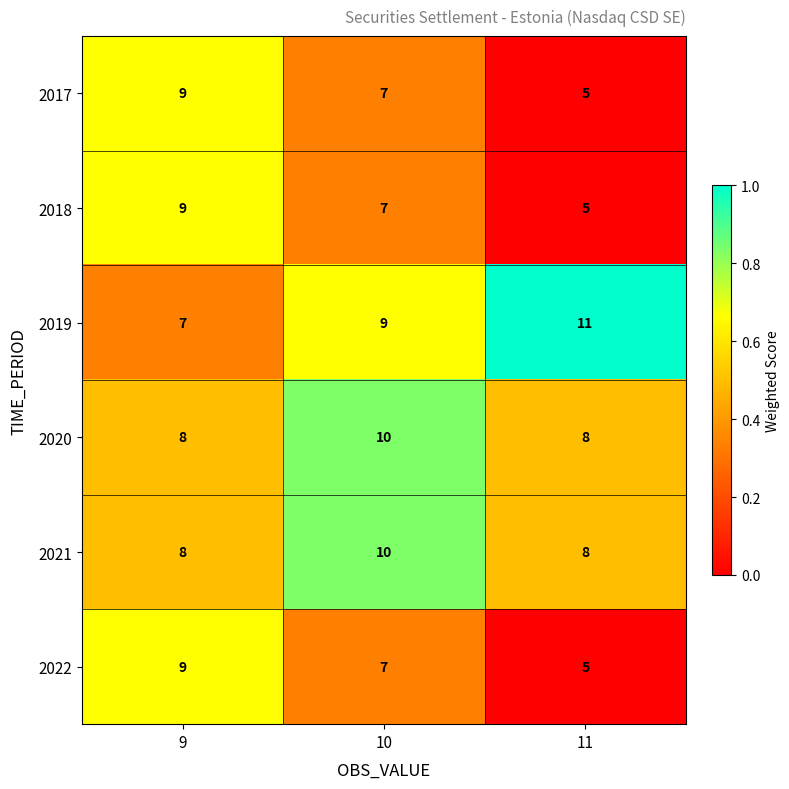

What is the sum of all 2021 values?

26